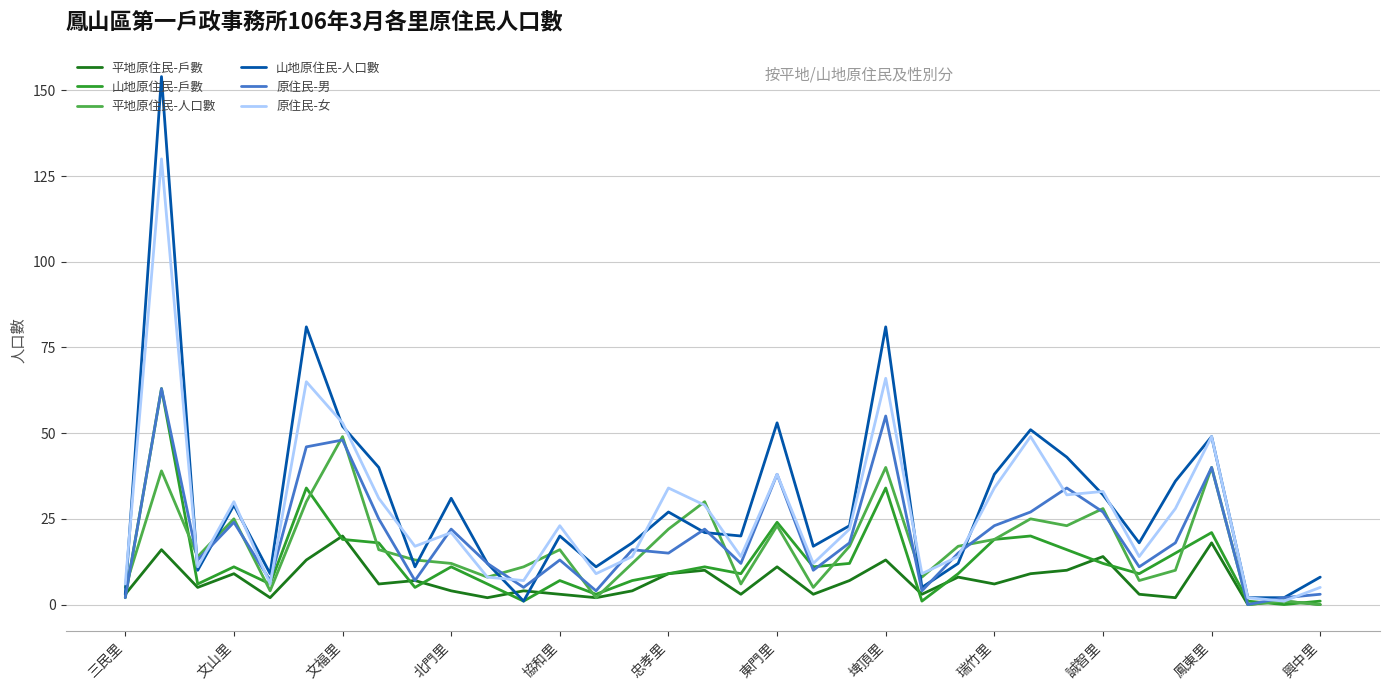

How many distinct data groups are displayed?

6